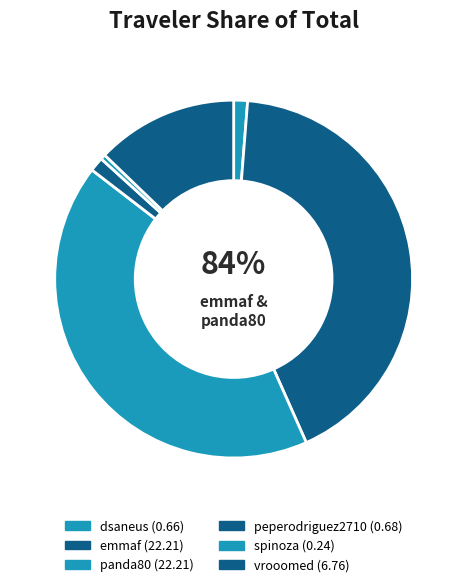

Count the number of slices in the pie.

6